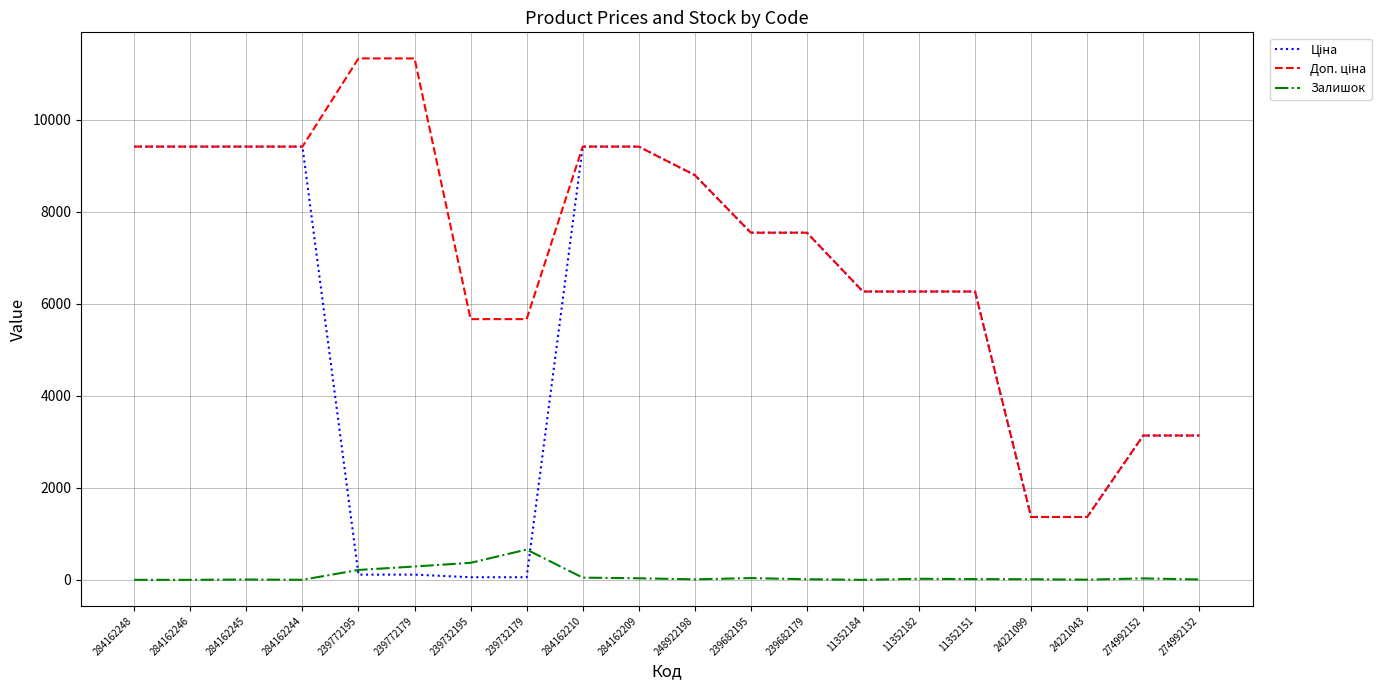

What position from the left is 11352184?

14